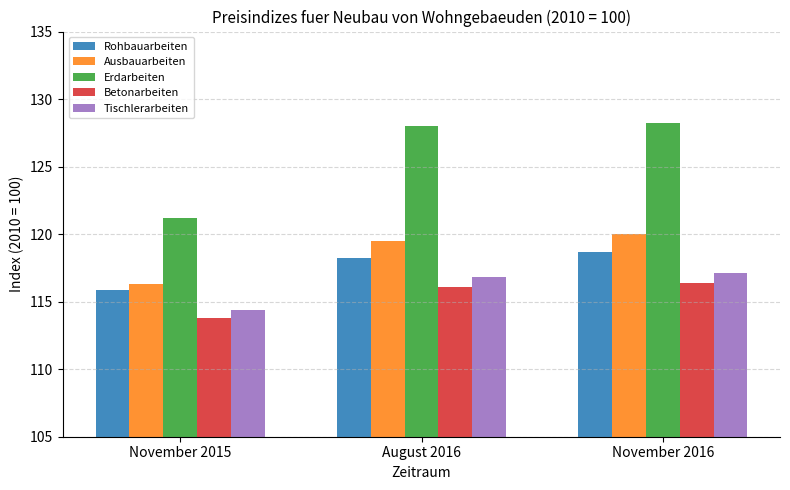

What is the difference between the highest and lowest values at November 2015?

7.4